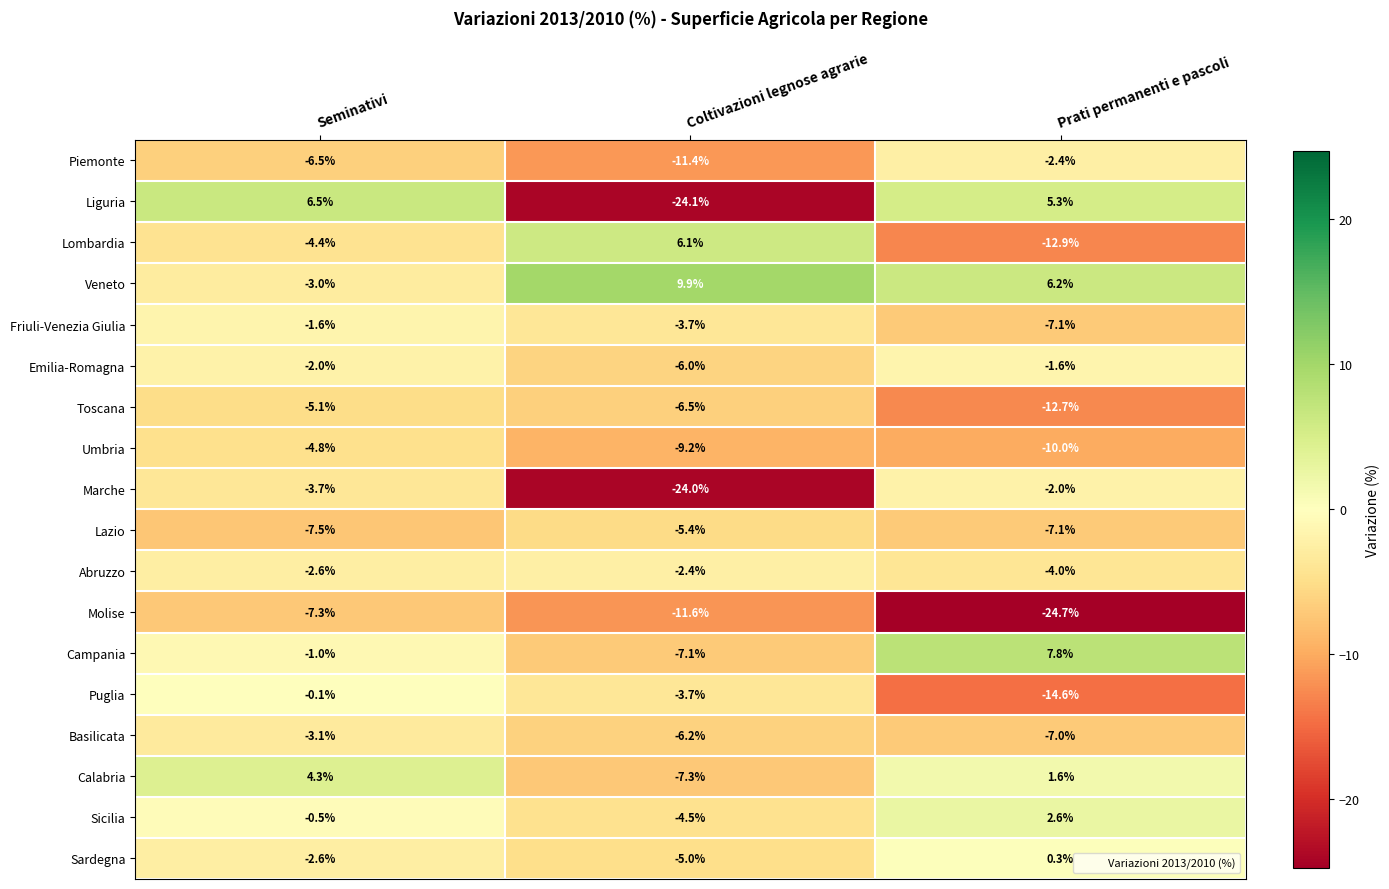

The value of Abruzzo at Seminativi is -2.6. True or false?

True